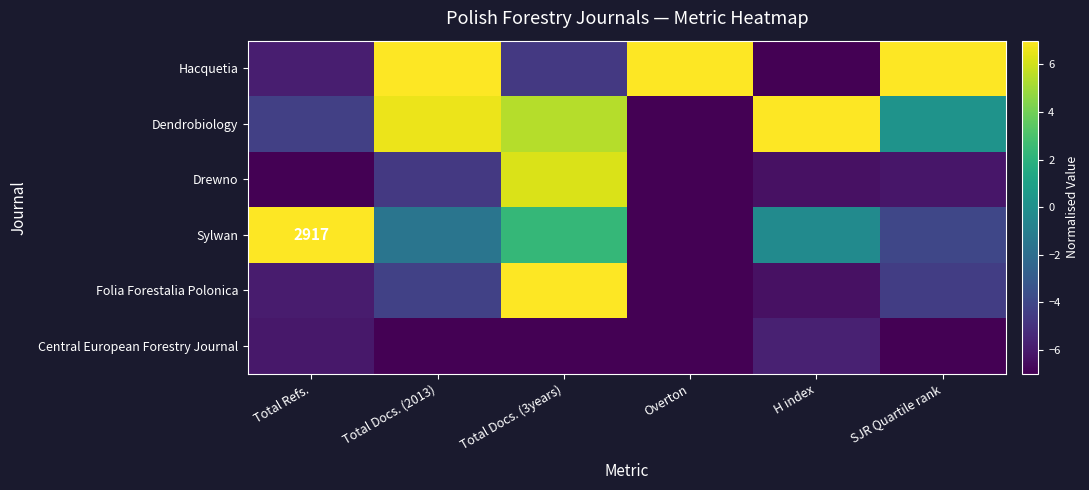

What is the spread (max minus min) of values at Overton?

14.0